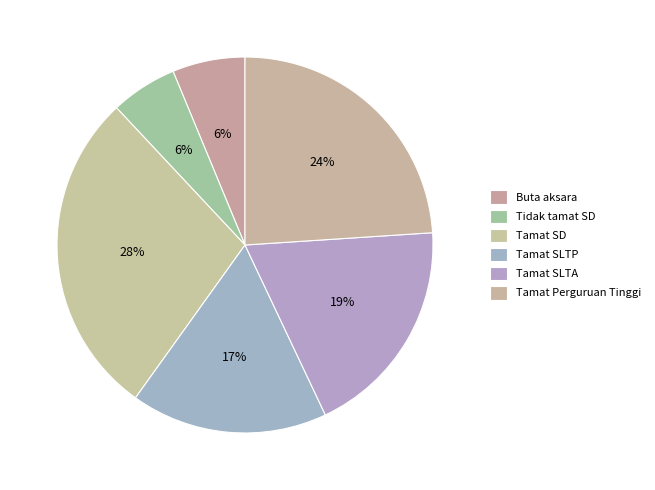

True or false: Tamat SLTP accounts for 17% of the total.

True